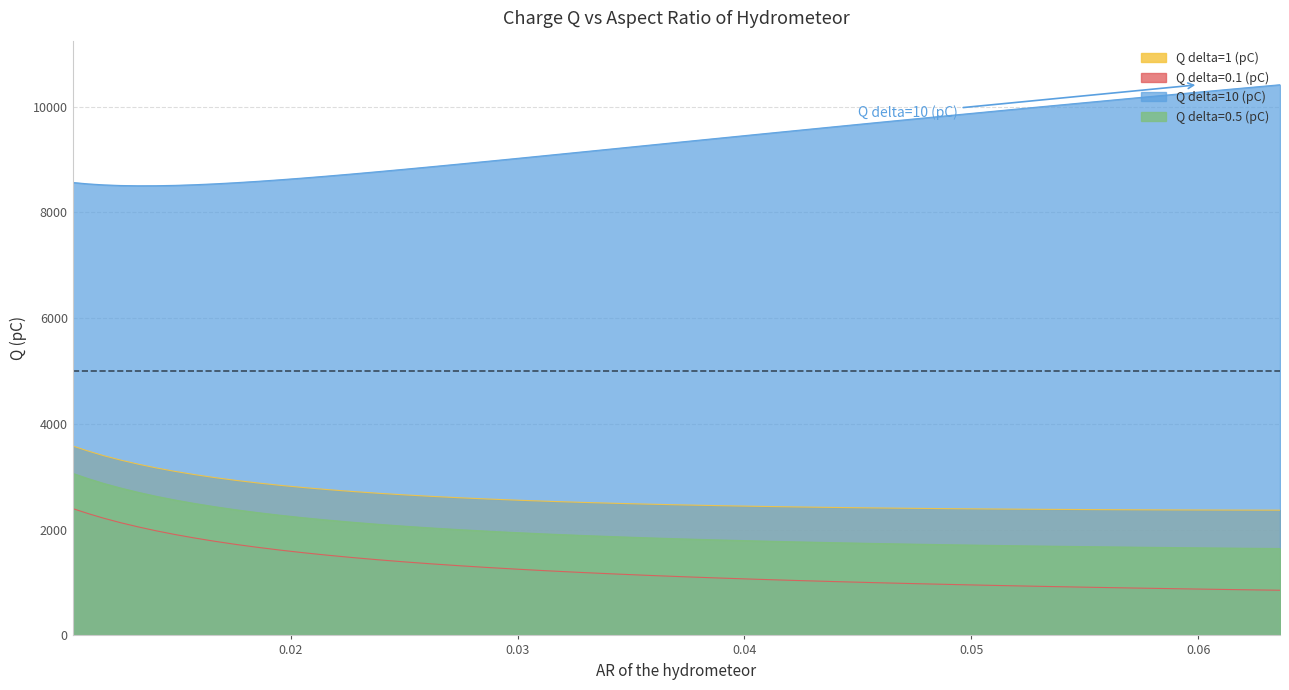

Rank the series by their maximum value, from highest to lowest.

Q delta=10 (pC), Q delta=1 (pC), Q delta=0.5 (pC), Q delta=0.1 (pC)